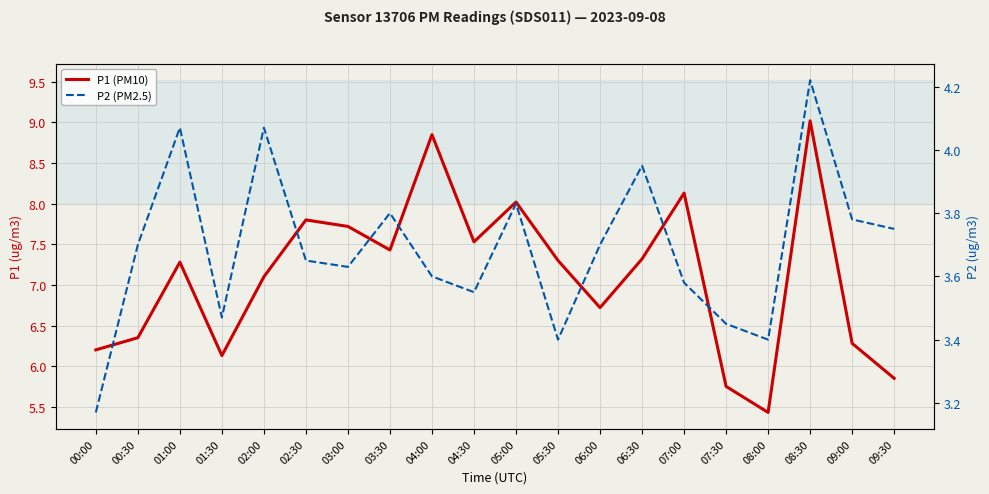

What is the difference between the maximum and minimum values in the P2 (PM2.5) series?

1.0